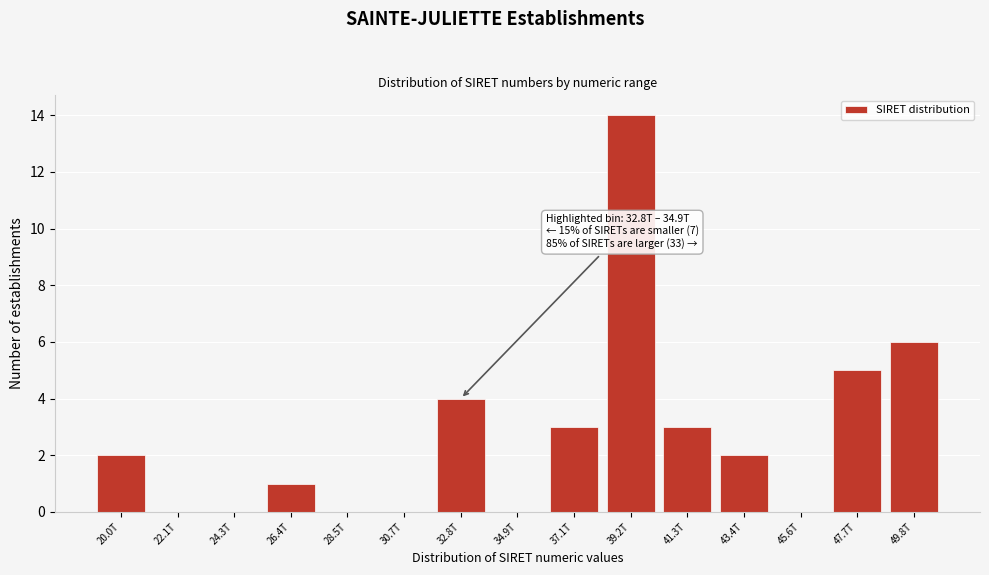

Reading left to right, extract all data points from this chart.

20.0T=2	22.1T=0	24.3T=0	26.4T=1	28.5T=0	30.7T=0	32.8T=4	34.9T=0	37.1T=3	39.2T=14	41.3T=3	43.4T=2	45.6T=0	47.7T=5	49.8T=6